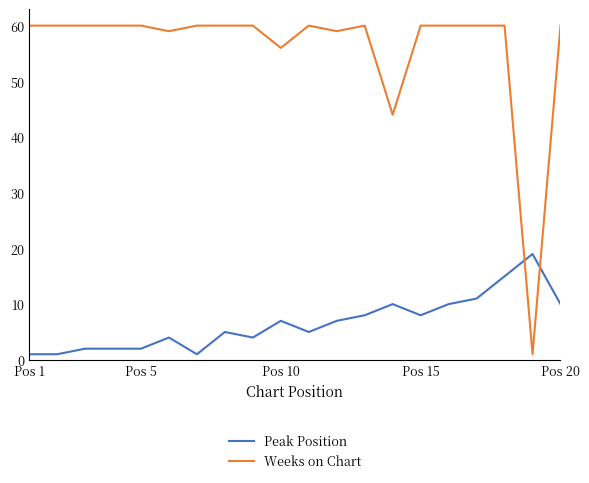

Which series has the largest total across all categories?

Weeks on Chart